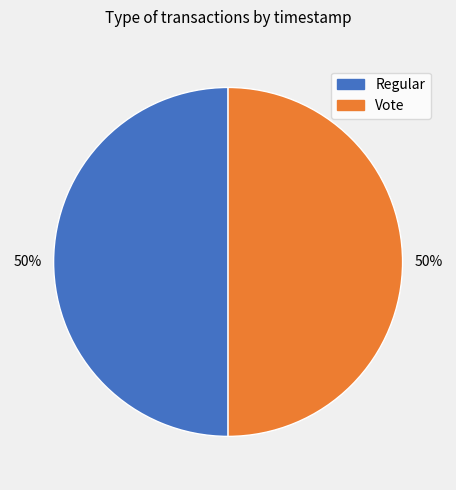

Approximately how many times larger is the value at Vote compared to Regular?

1.0